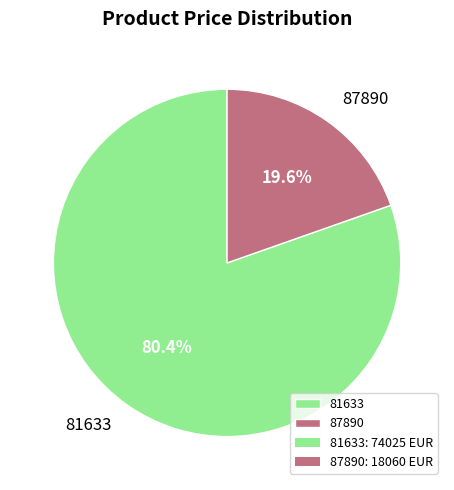

Which has a higher value, 87890 or 81633?

81633